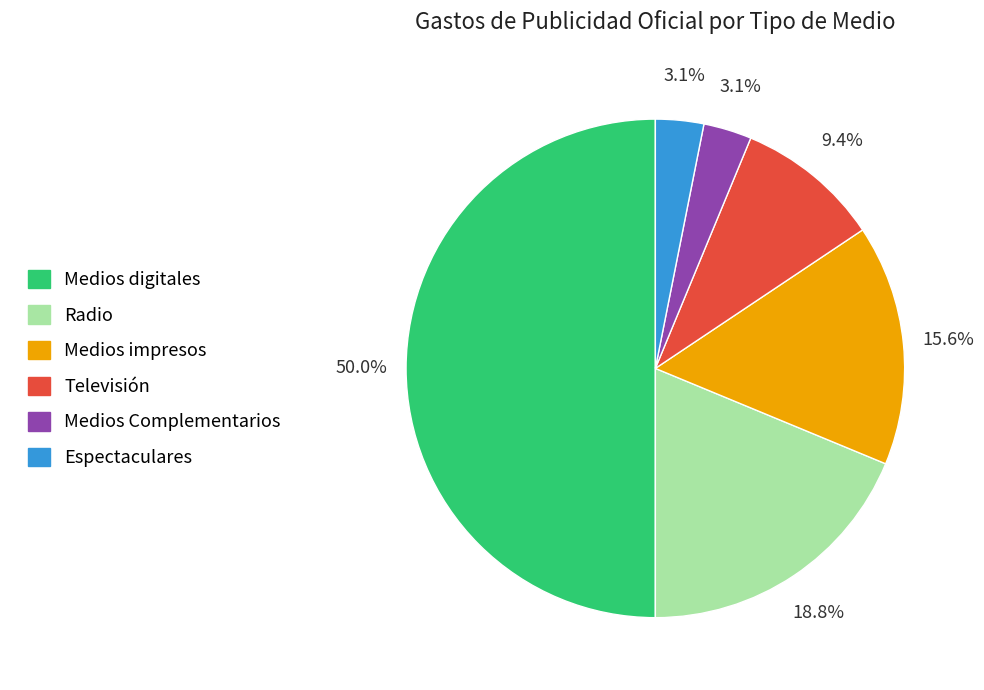

Which category has the biggest portion of the pie?

Medios digitales